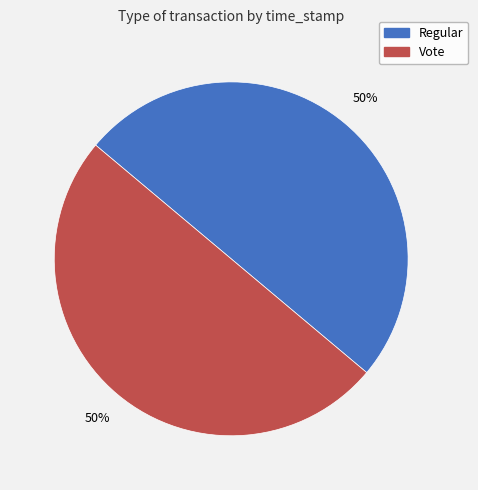

To the nearest percent, what is the combined percentage of Regular and Vote?

100%